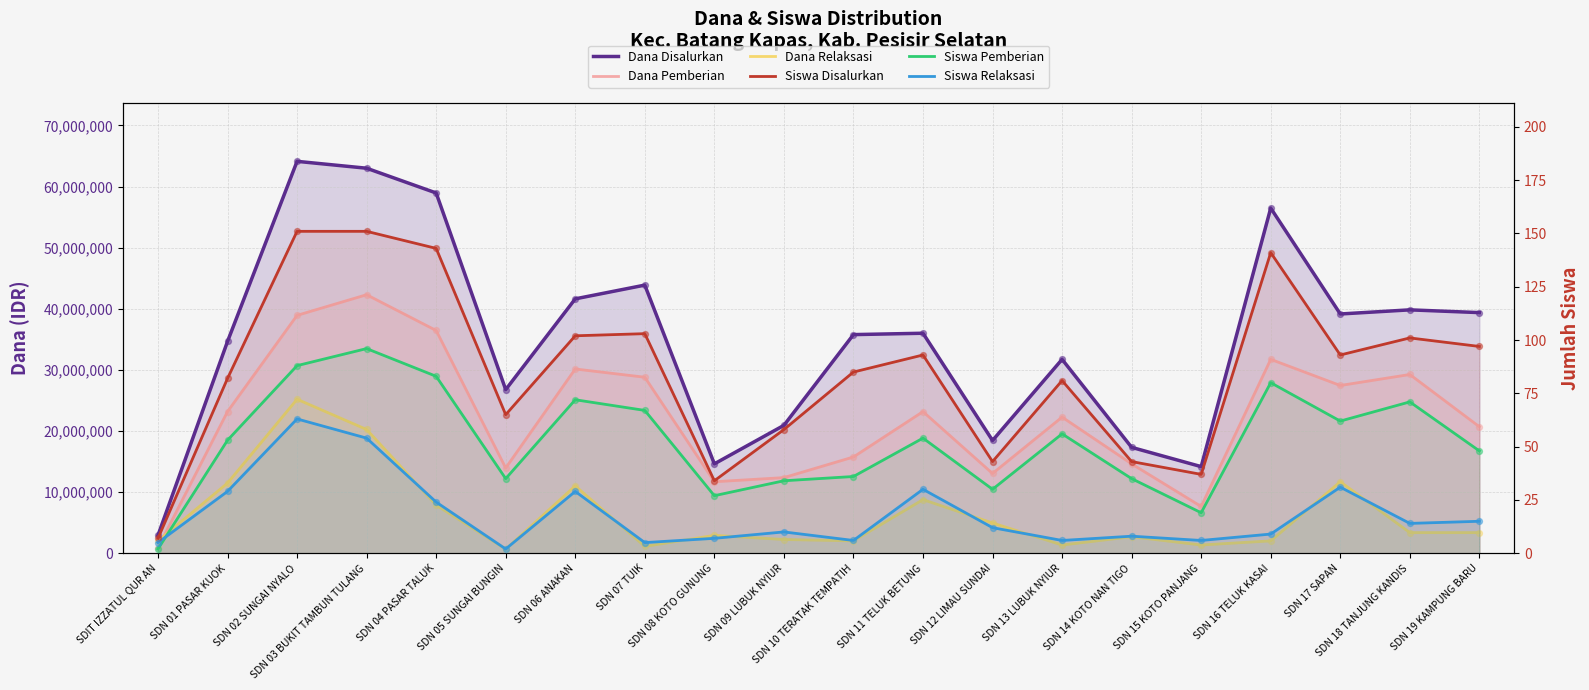

What are all the series names shown in the legend?

Dana Disalurkan, Dana Pemberian, Dana Relaksasi, Siswa Disalurkan, Siswa Pemberian, Siswa Relaksasi